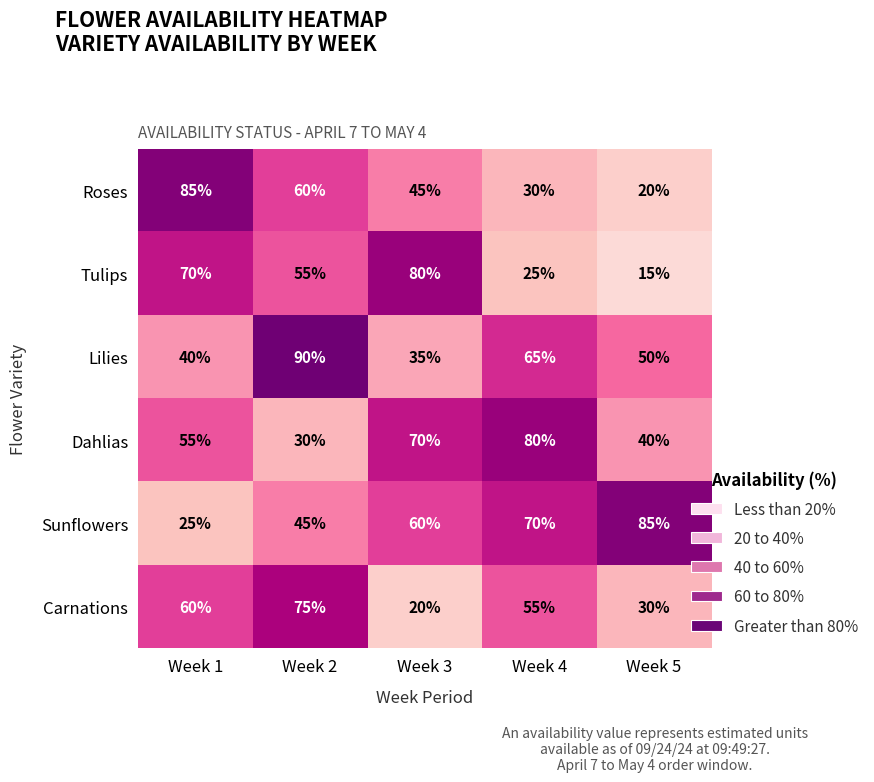

Rank the series at Week 1 from lowest to highest value.

Sunflowers, Lilies, Dahlias, Carnations, Tulips, Roses